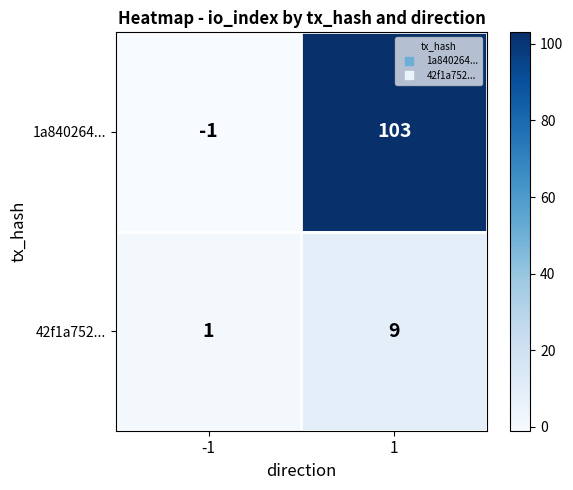

Is the value of 1a840264... at -1 greater than the value of 42f1a752... at -1?

No